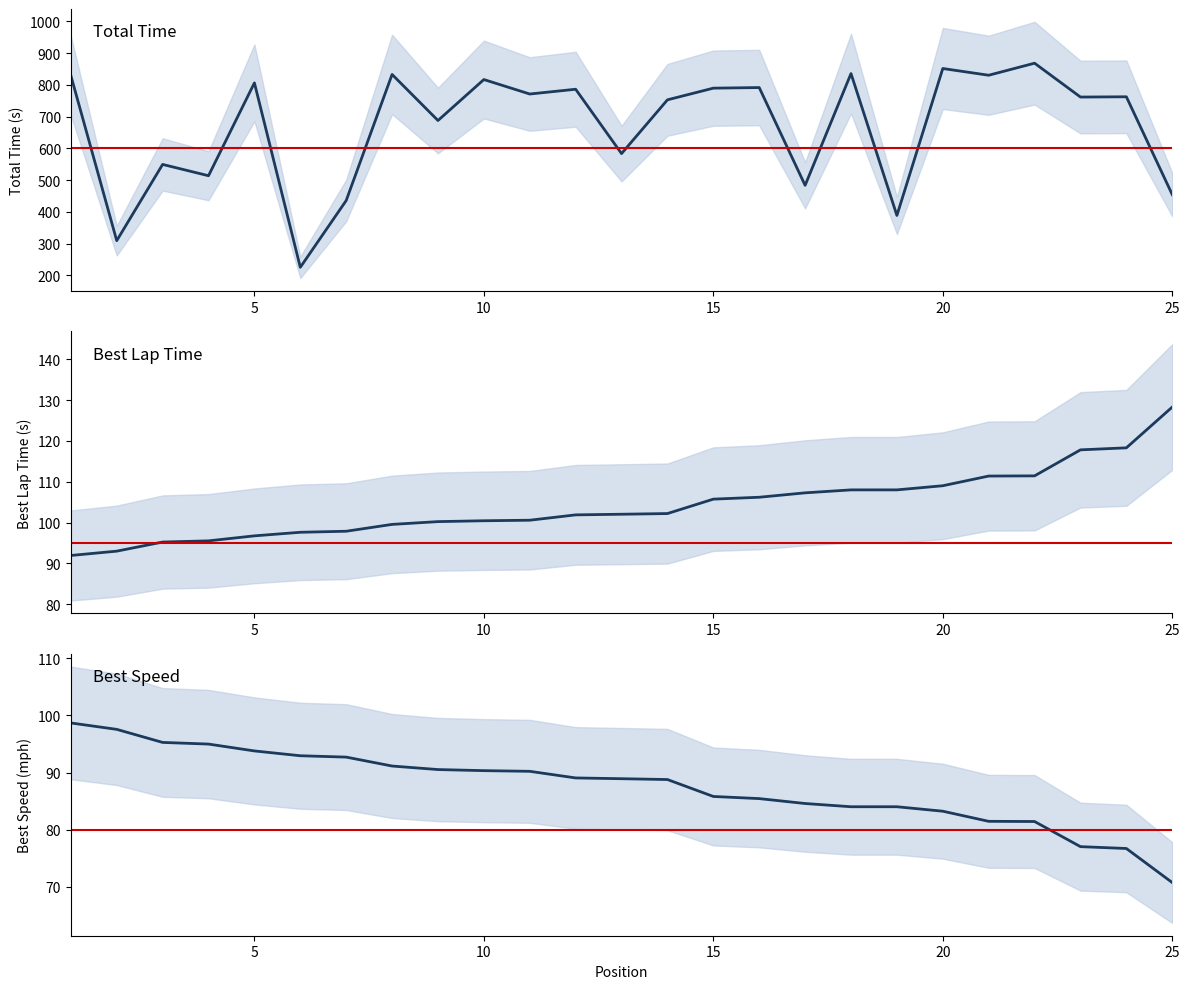

What is the average value of the Total Time series?

668.6